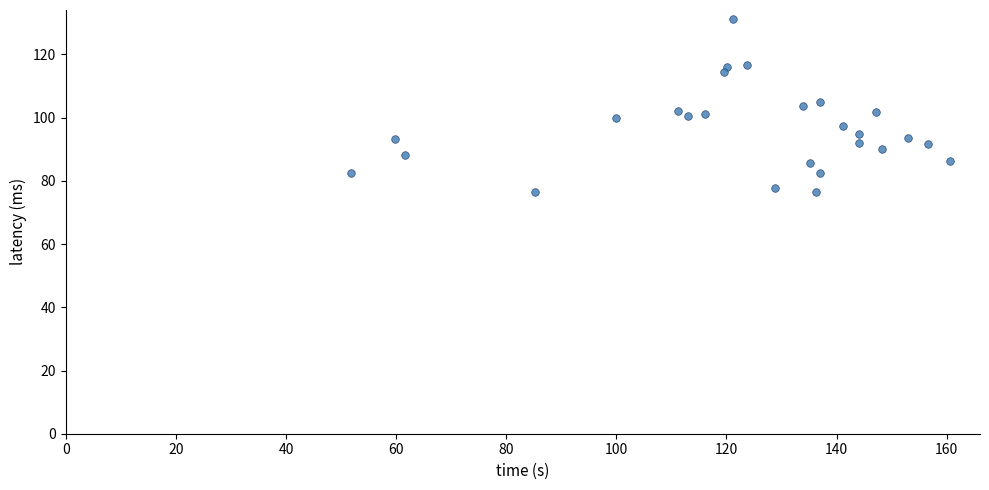

What is the range of Y values (max minus min)?

54.9